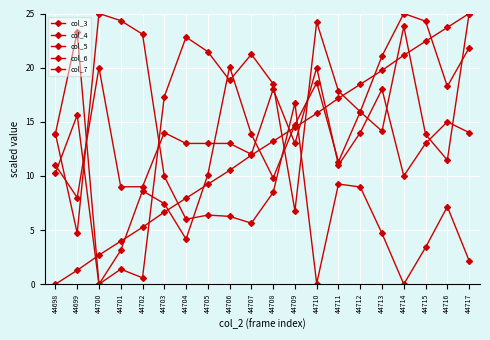

Where do col_4 and col_3 first cross each other?

44703 and 44704